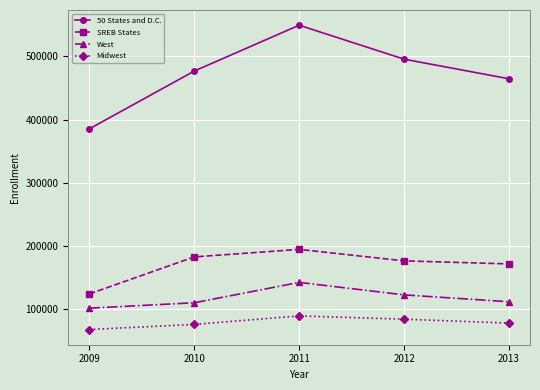

At which category does the chart reach its peak across all series?

2011